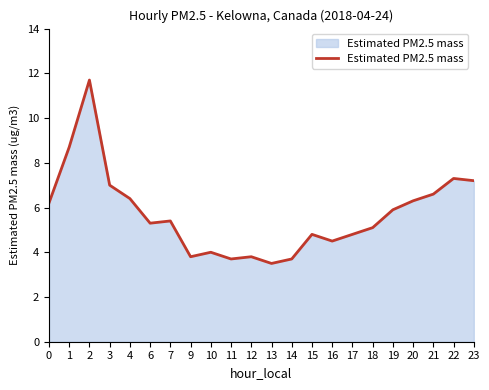

At which category does the chart reach its peak across all series?

2